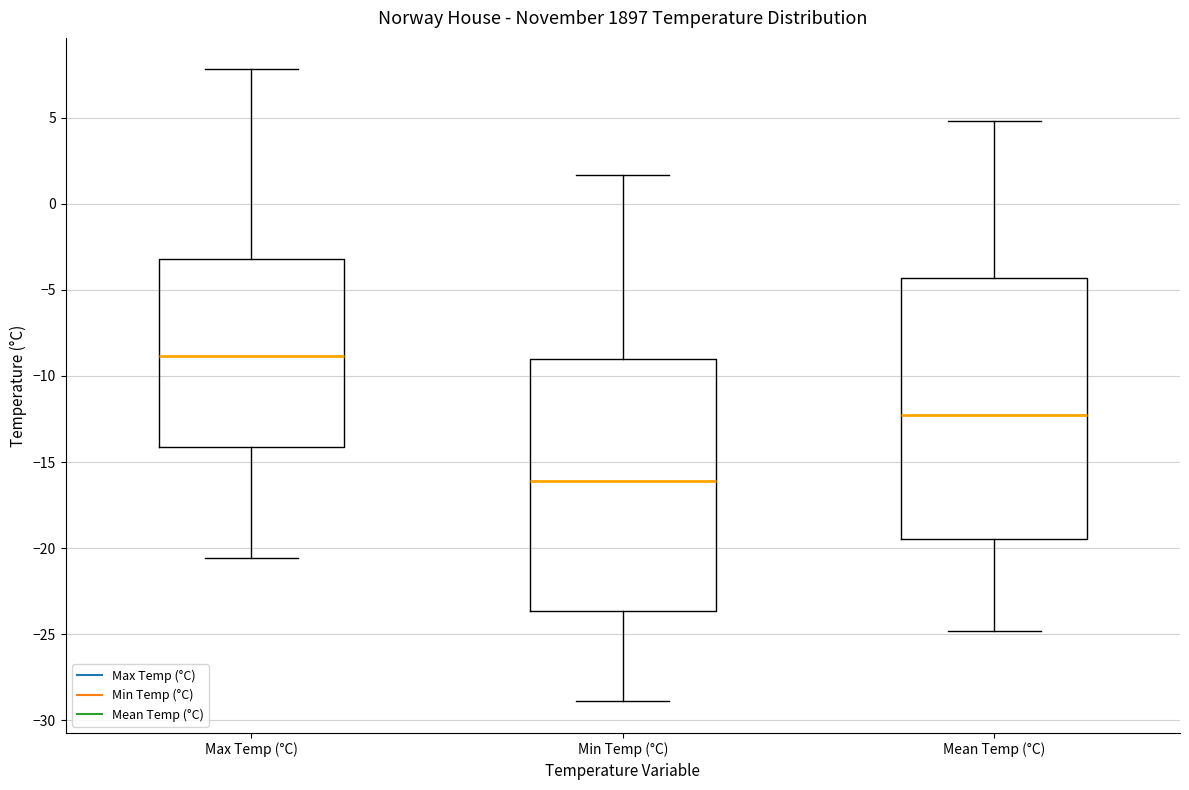

Reading left to right, read every box against the y-axis: the position of its median line, the range the box covers, and the ends of its whiskers. The values are not printed on the chart, so give them approximately, as read against the axis.

Max Temp (°C): median -9.0, box -14.0 to -3.0, whiskers -20.5 to 8.0
Min Temp (°C): median -16.0, box -23.5 to -9.0, whiskers -29.0 to 1.5
Mean Temp (°C): median -12.0, box -19.5 to -4.5, whiskers -25.0 to 5.0